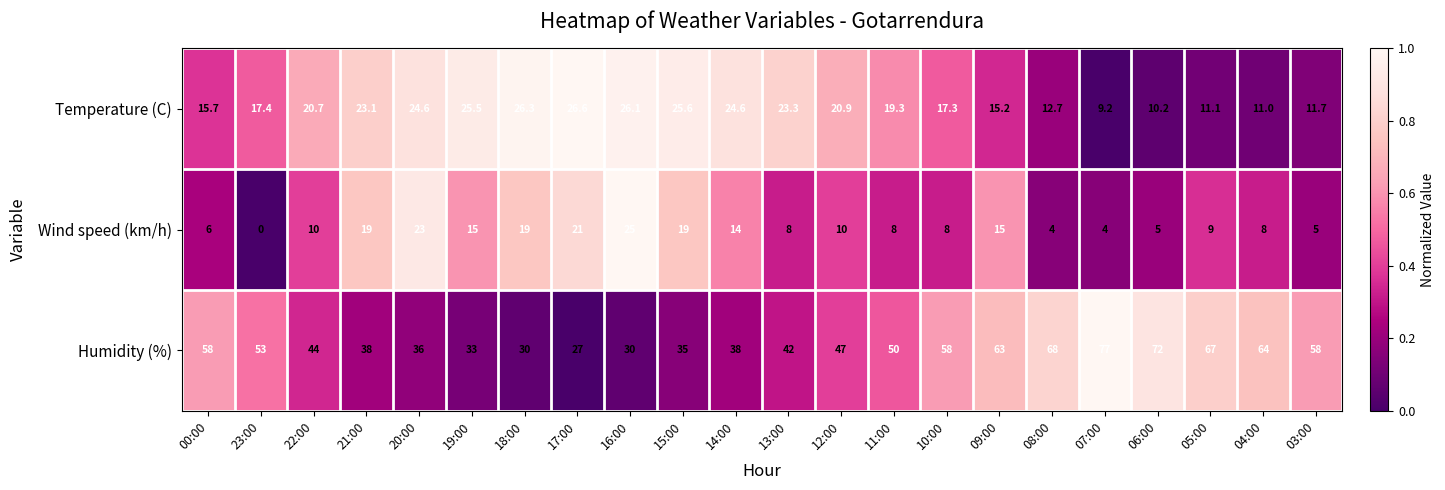

What is the difference between the Temperature (C) values at 11:00 and 07:00?

10.1